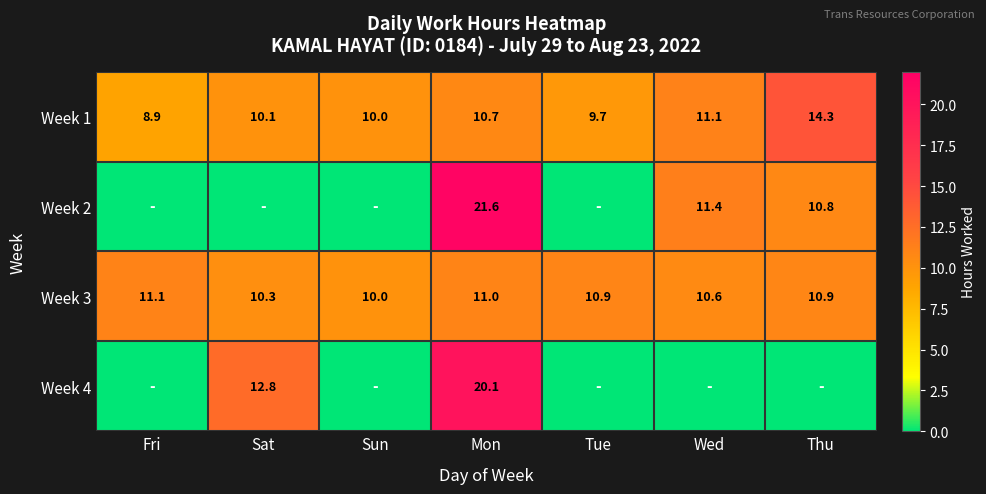

What is the spread (max minus min) of values at Fri?

11.1